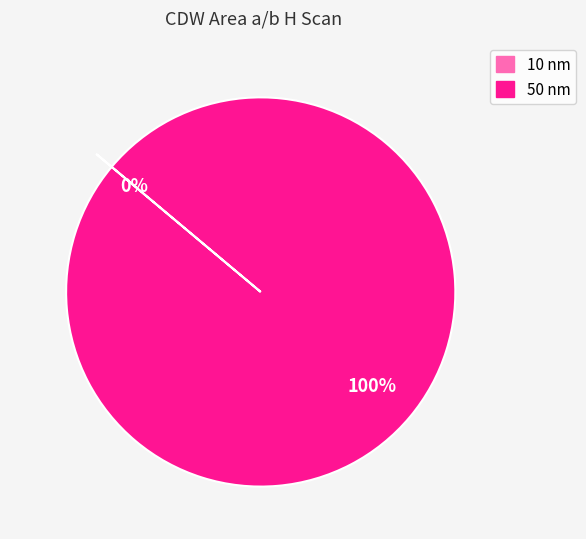

Is there any slice that represents more than half of the pie?

Yes